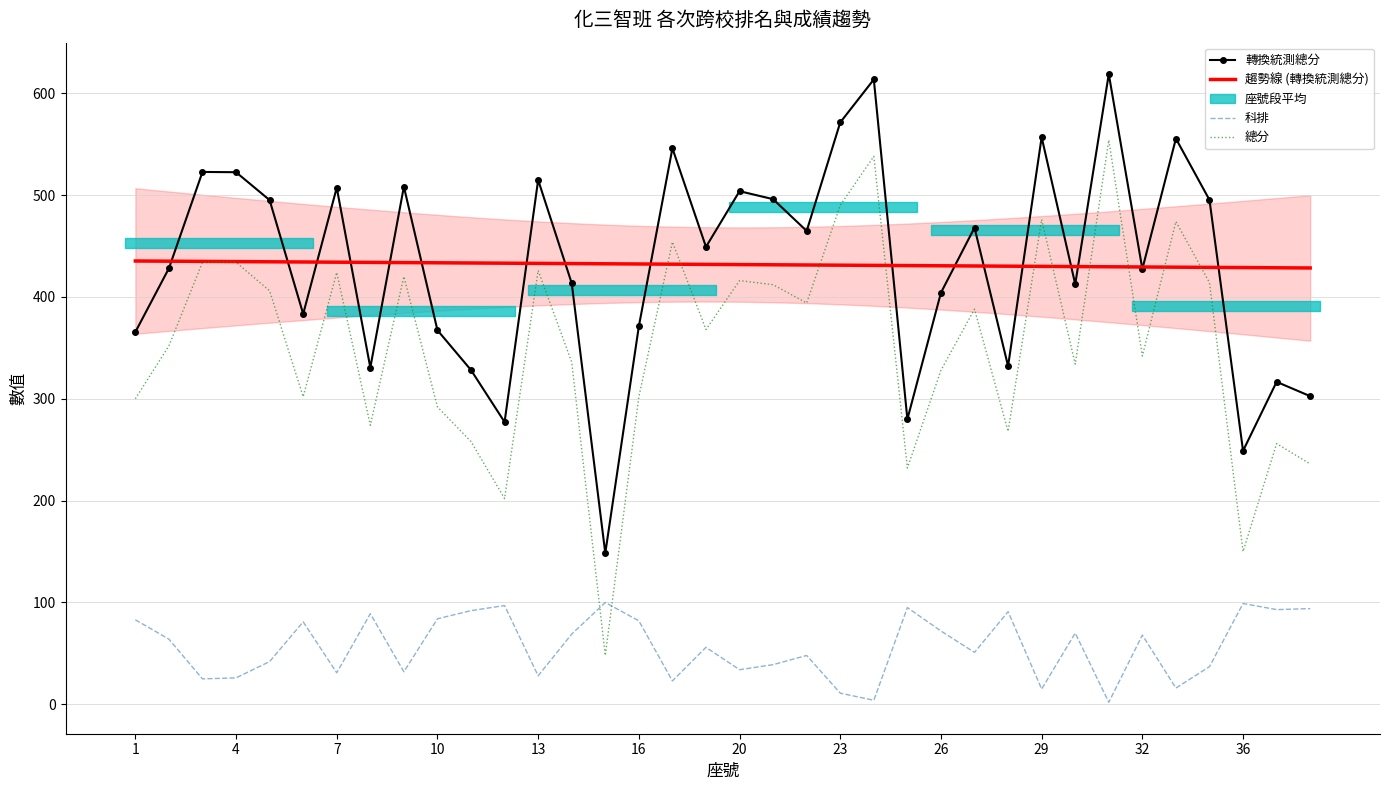

True or false: 轉換統測總分 and 總分 cross at least once.

False